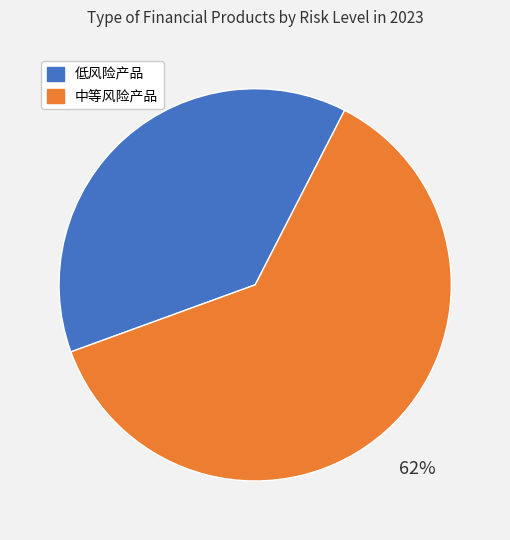

Does any single category account for the majority?

Yes